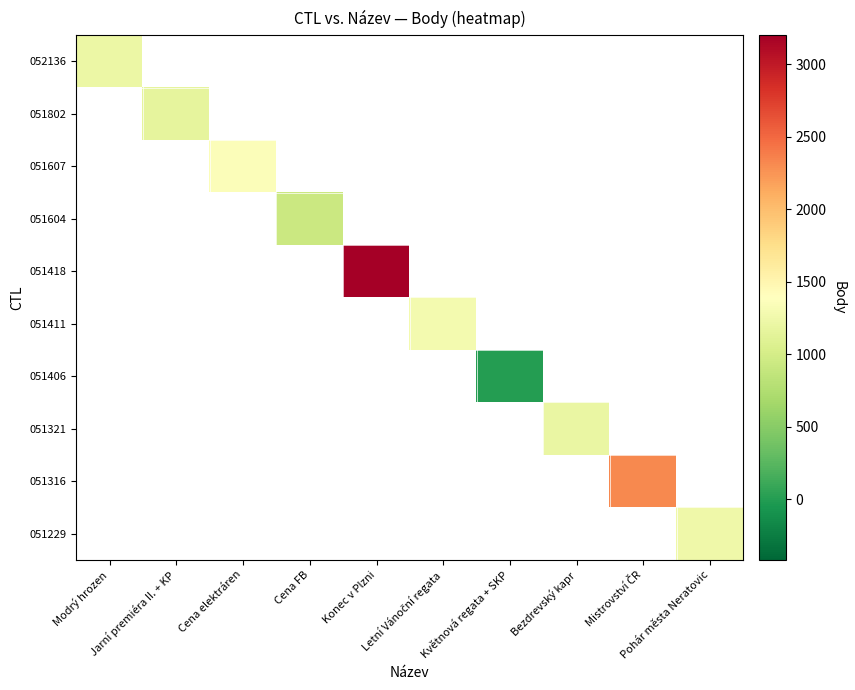

Which has a higher value, Bezdrevský kapr or Jarní premiéra II. + KP?

Jarní premiéra II. + KP